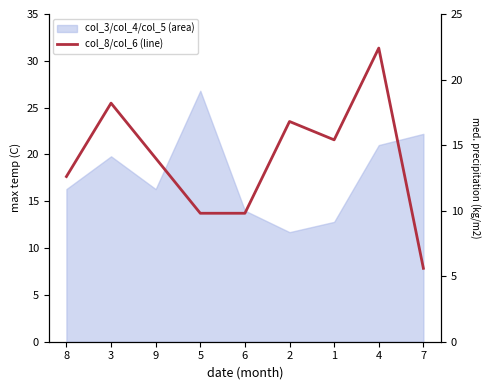

True or false: the data shows 5.6 at 9.

False